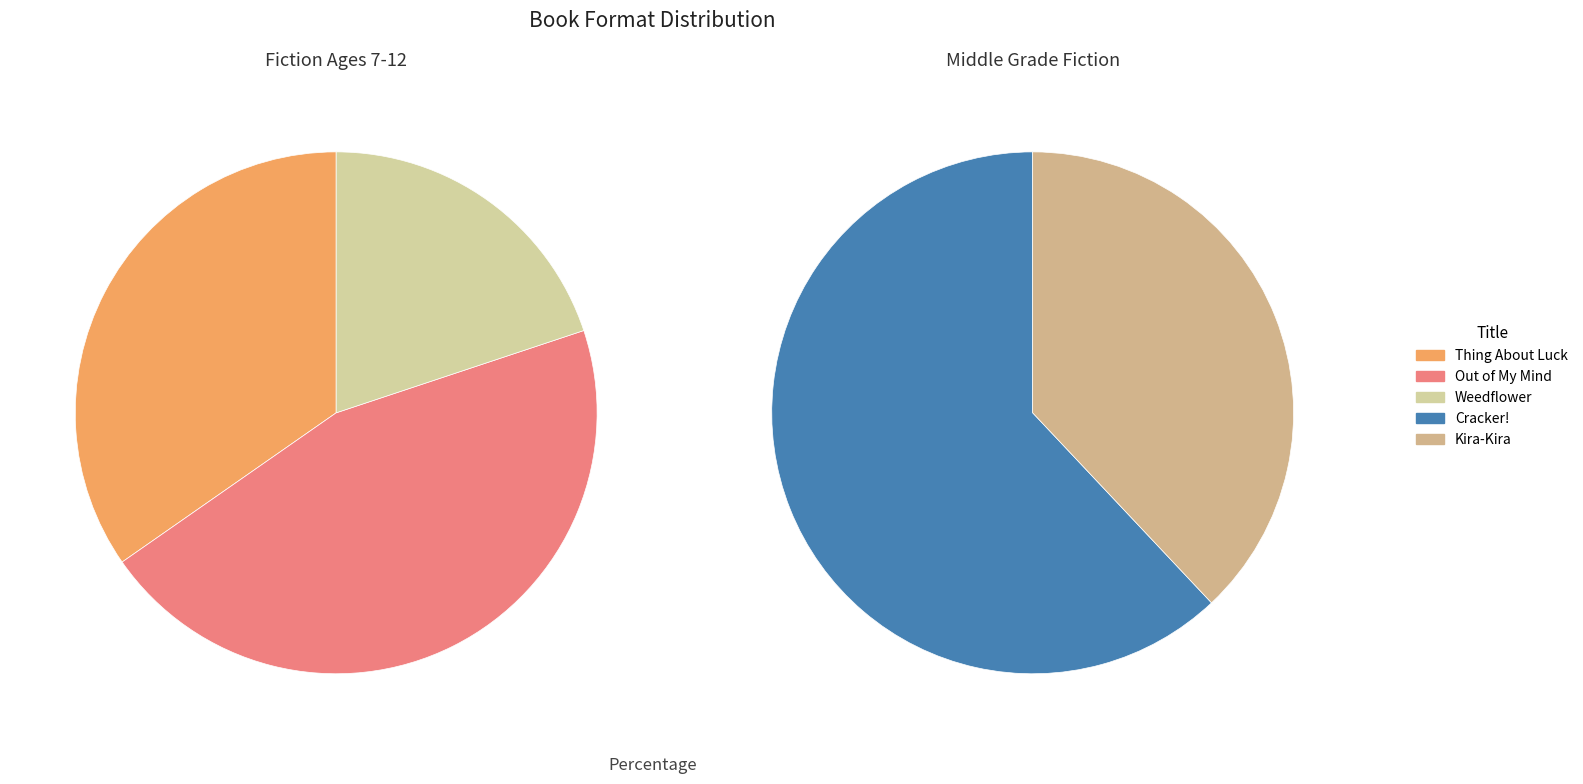

How many slices are in this pie chart?

5